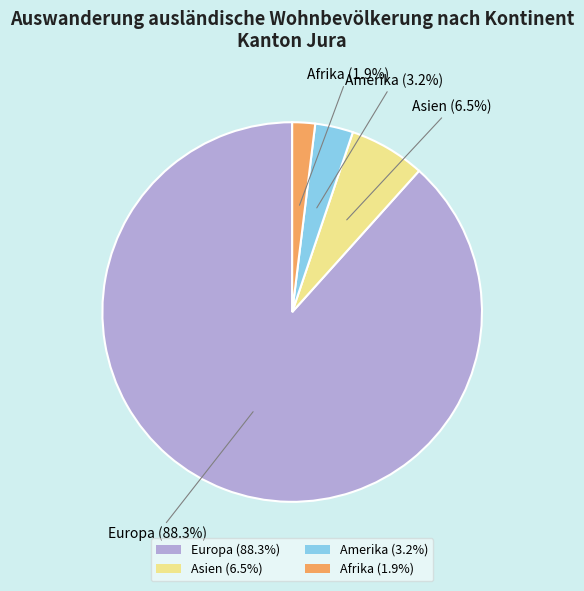

Which category accounts for the majority?

Europa (88.3%)